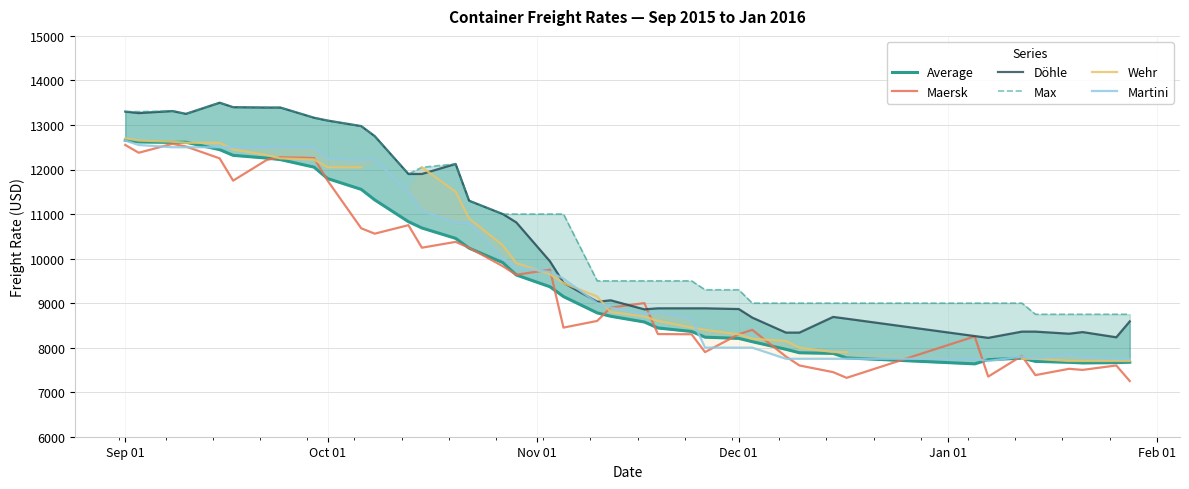

How many values in the Döhle series are below 9458?

20